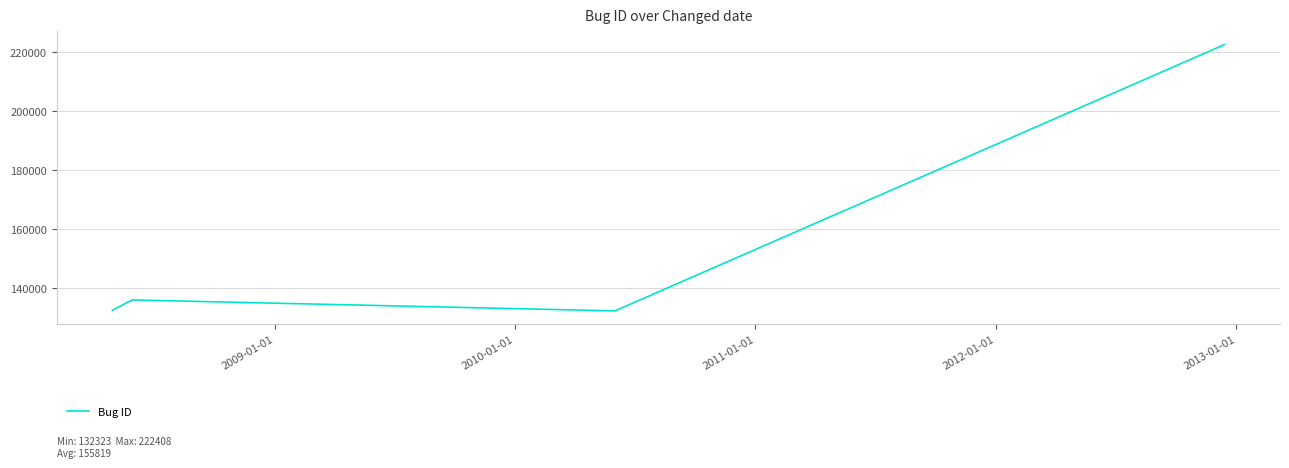

How many interior local peaks (higher than both neighbors) does the data have?

1